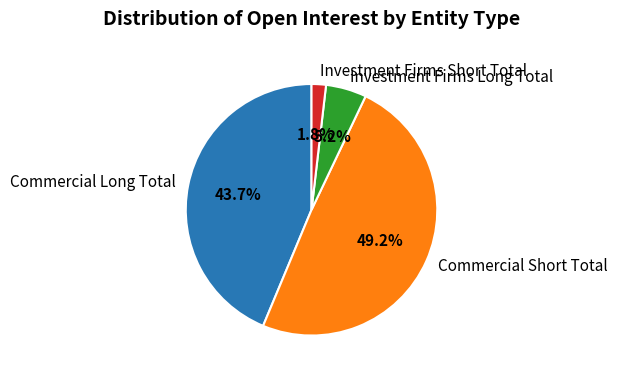

Which category has the smallest portion of the pie?

Investment Firms Short Total